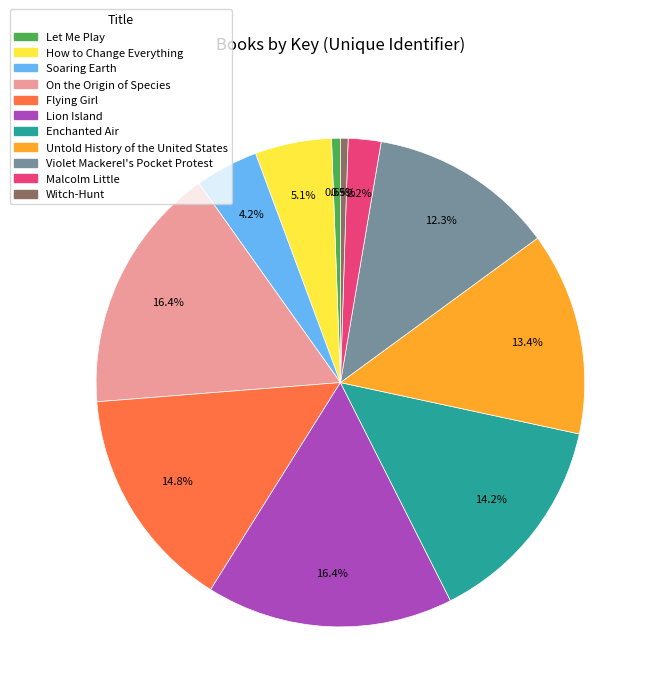

Count the number of slices in the pie.

11